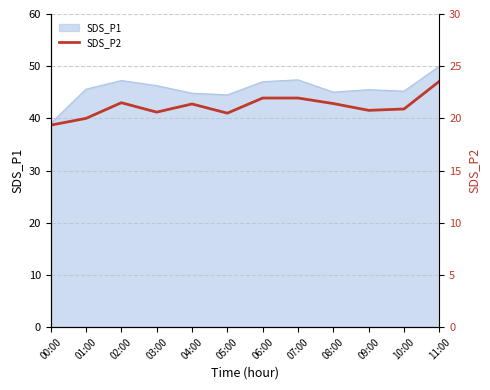

Is it true that SDS_P1 equals 9.2 at 09:00?

False